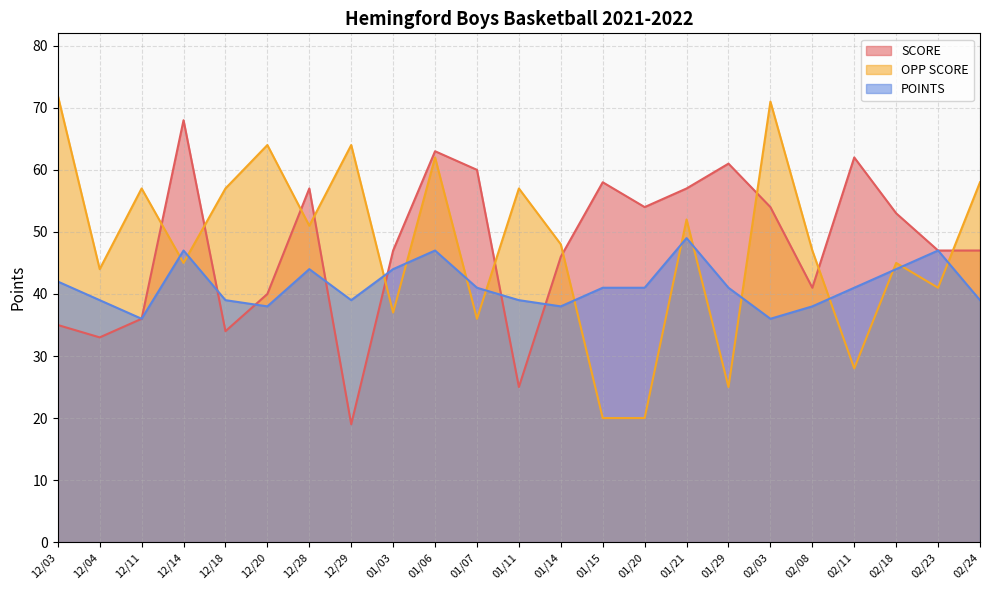

At which label does POINTS first exceed 41?

12/03